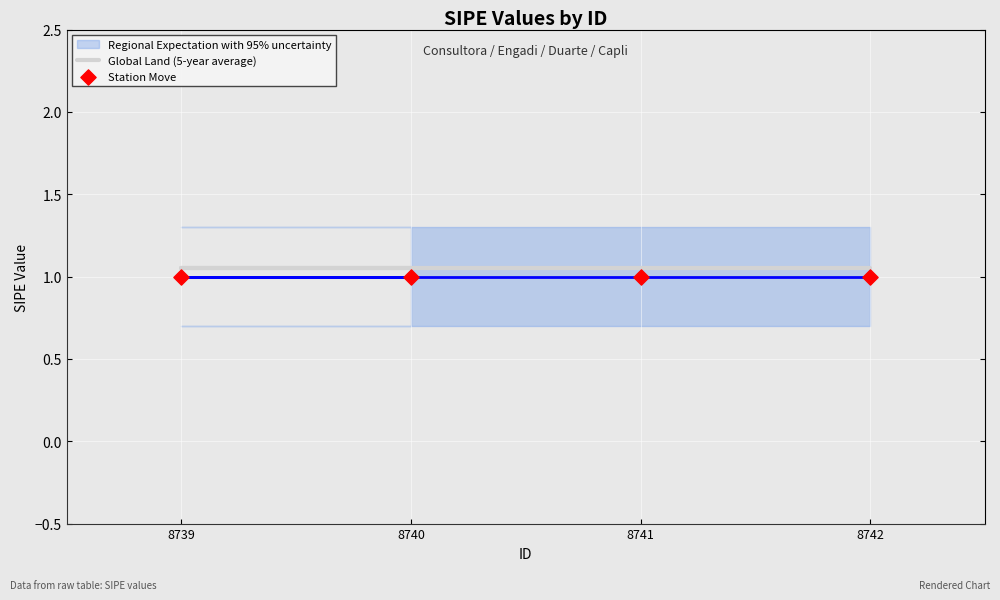

At how many categories does at least one series exceed 1?

4